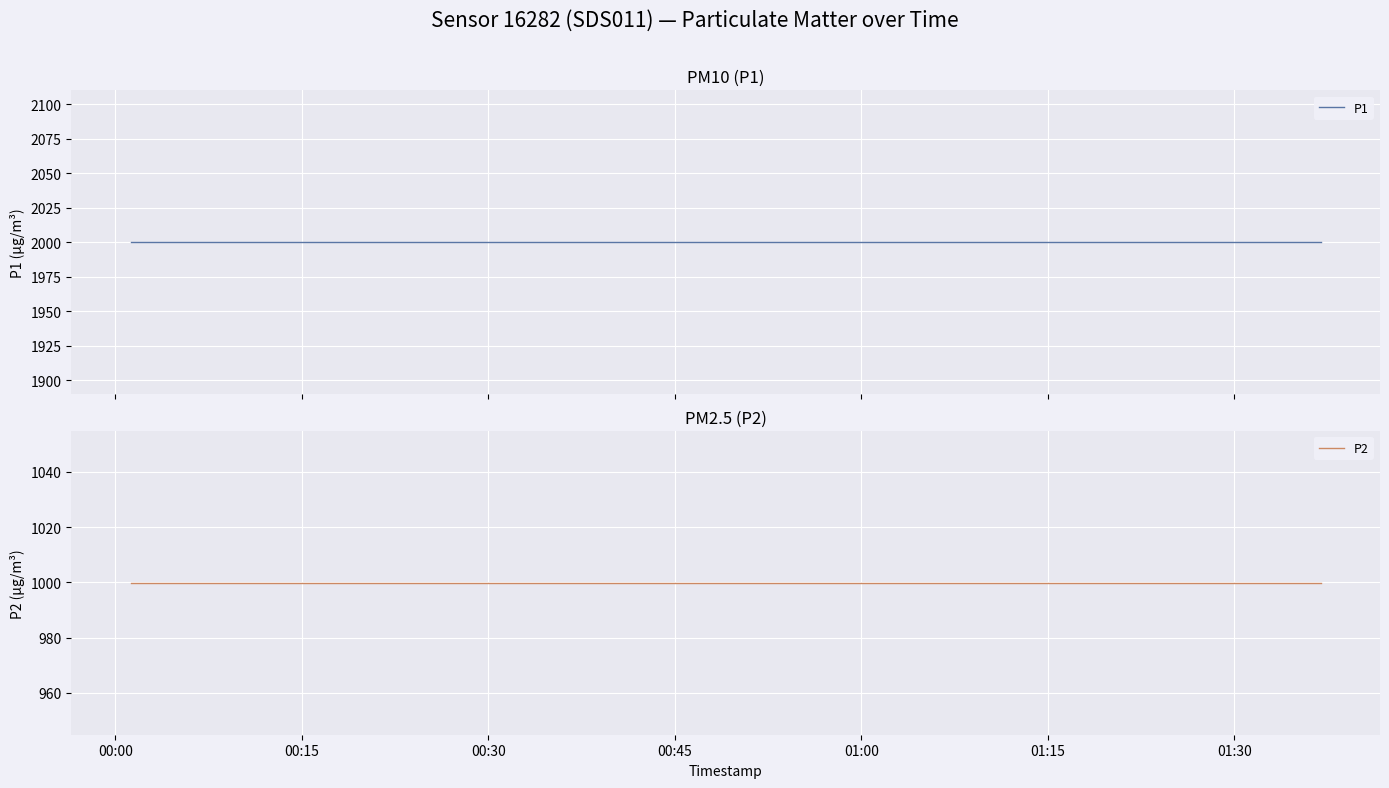

Reading left to right, transcribe all the data shown in this chart.

P1: 1999.9	1999.9	1999.9	1999.9	1999.9	1999.9	1999.9	1999.9	1999.9	1999.9	1999.9	1999.9	1999.9	1999.9	1999.9	1999.9	1999.9	1999.9	1999.9	1999.9	1999.9	1999.9	1999.9	1999.9	1999.9	1999.9	1999.9	1999.9	1999.9	1999.9	1999.9	1999.9	1999.9	1999.9	1999.9	1999.9	1999.9	1999.9	1999.9	1999.9
P2: 999.9	999.9	999.9	999.9	999.9	999.9	999.9	999.9	999.9	999.9	999.9	999.9	999.9	999.9	999.9	999.9	999.9	999.9	999.9	999.9	999.9	999.9	999.9	999.9	999.9	999.9	999.9	999.9	999.9	999.9	999.9	999.9	999.9	999.9	999.9	999.9	999.9	999.9	999.9	999.9